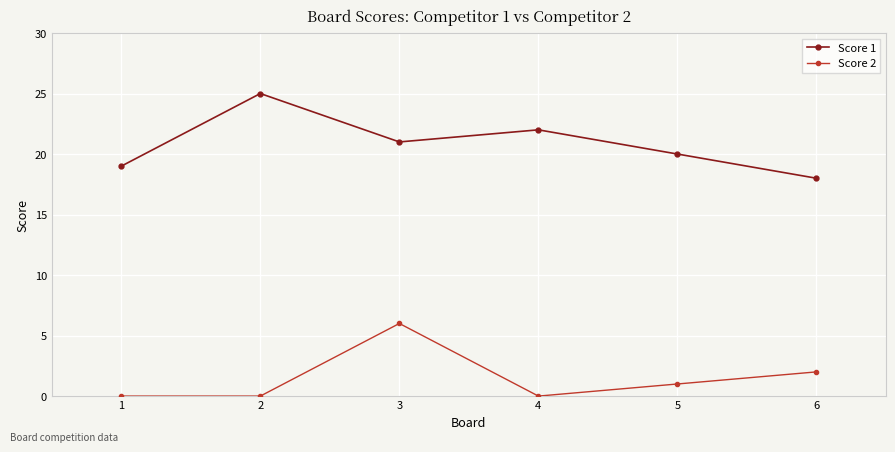

True or false: Score 1 and Score 2 intersect in this chart.

False